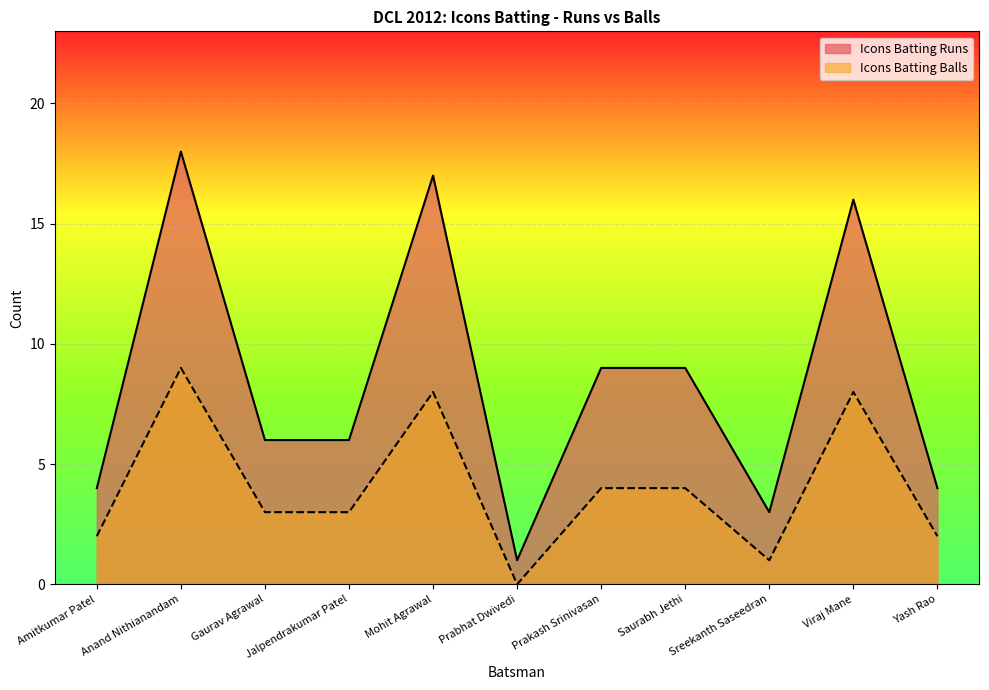

How many lines are shown in the chart?

2